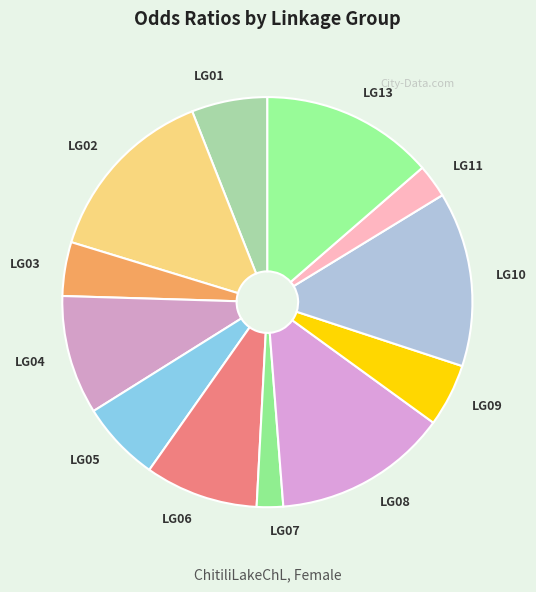

Which slice is the largest?

LG02